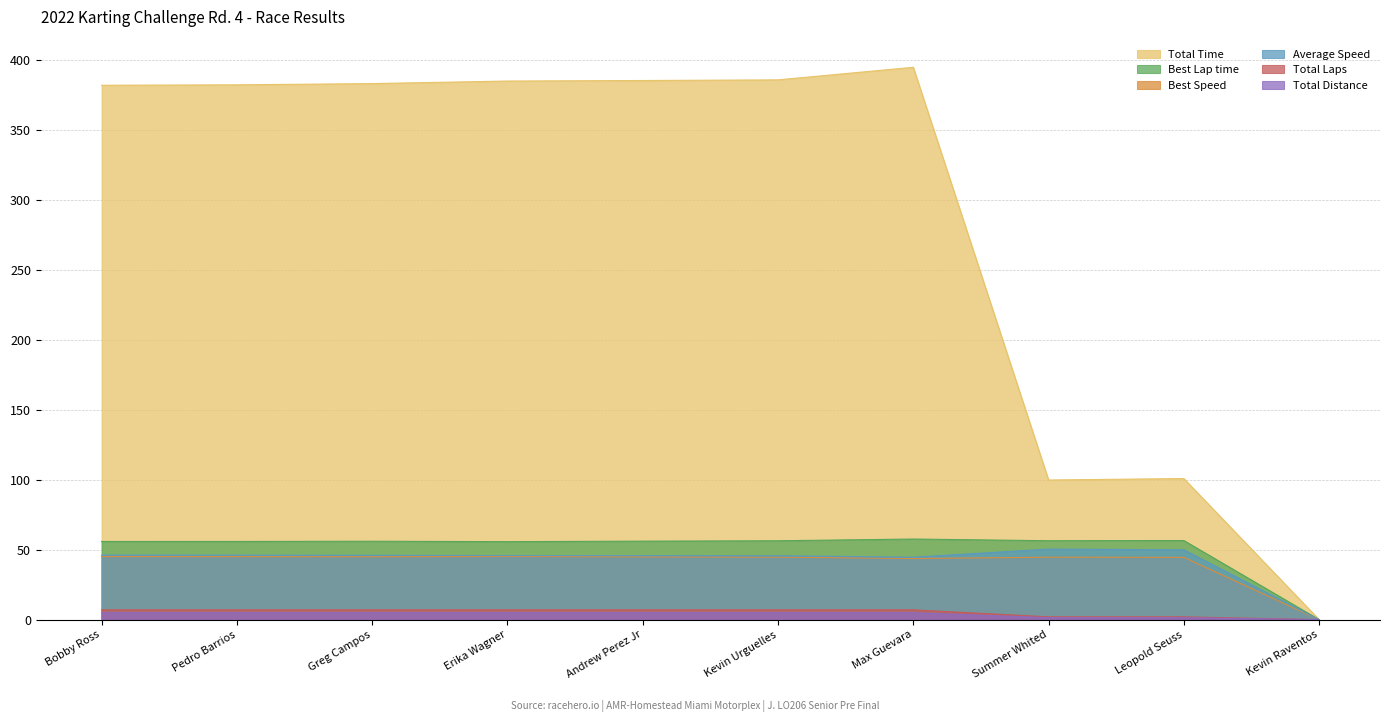

List the series in order of their peak value, highest first.

Total Time, Best Lap time, Average Speed, Best Speed, Total Distance, Total Laps